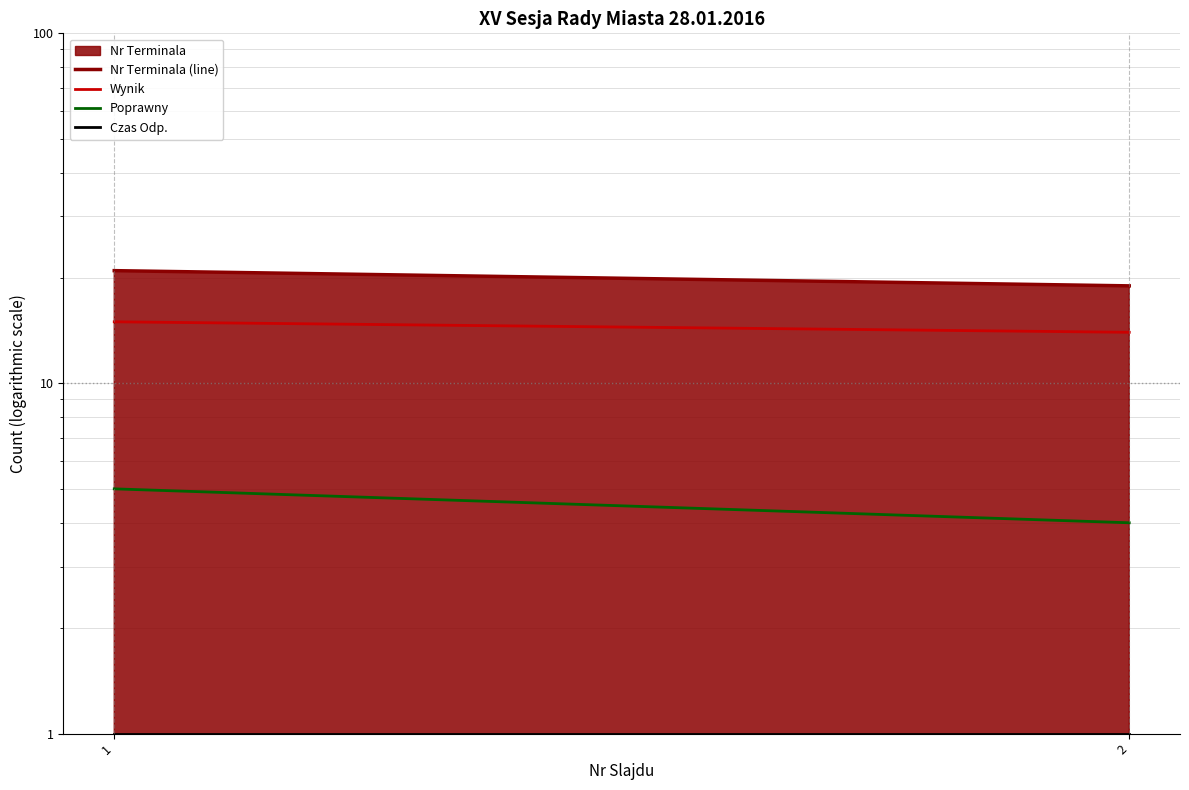

What is the difference between the Nr Terminala (line) values at 2 and 1?

2